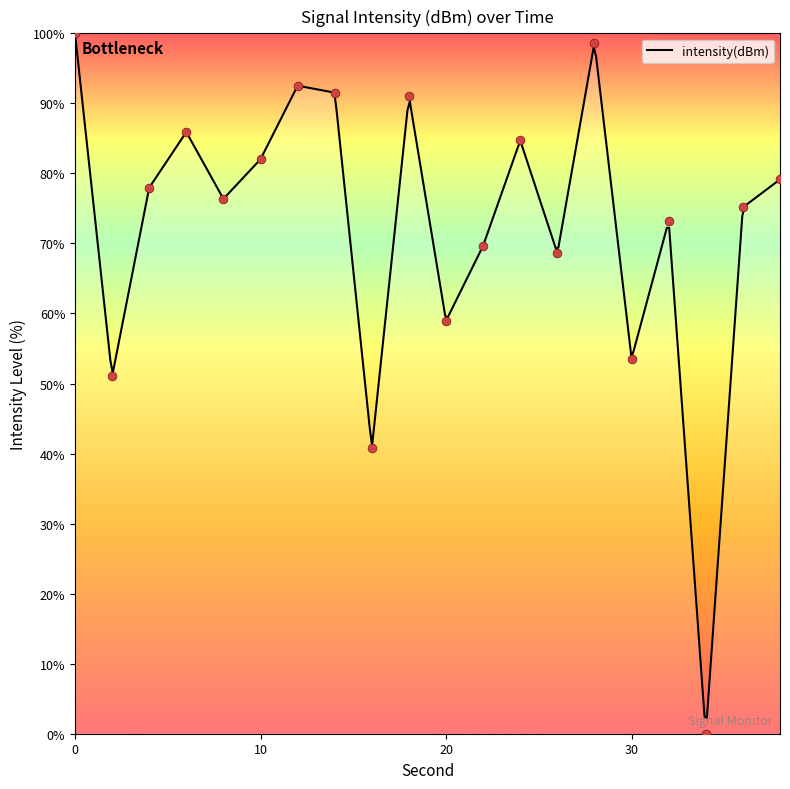

What is the ratio of the value at 28 to the value at 12?

1.1